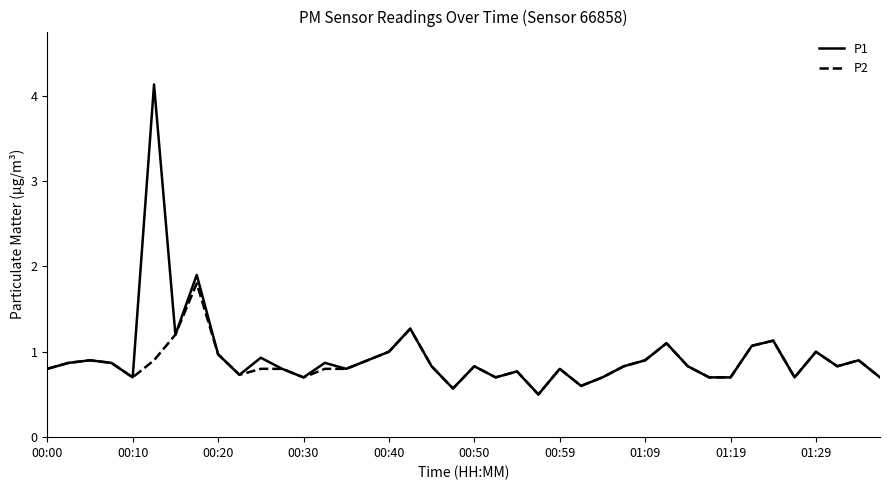

What is the highest value of the P2 series?

1.8